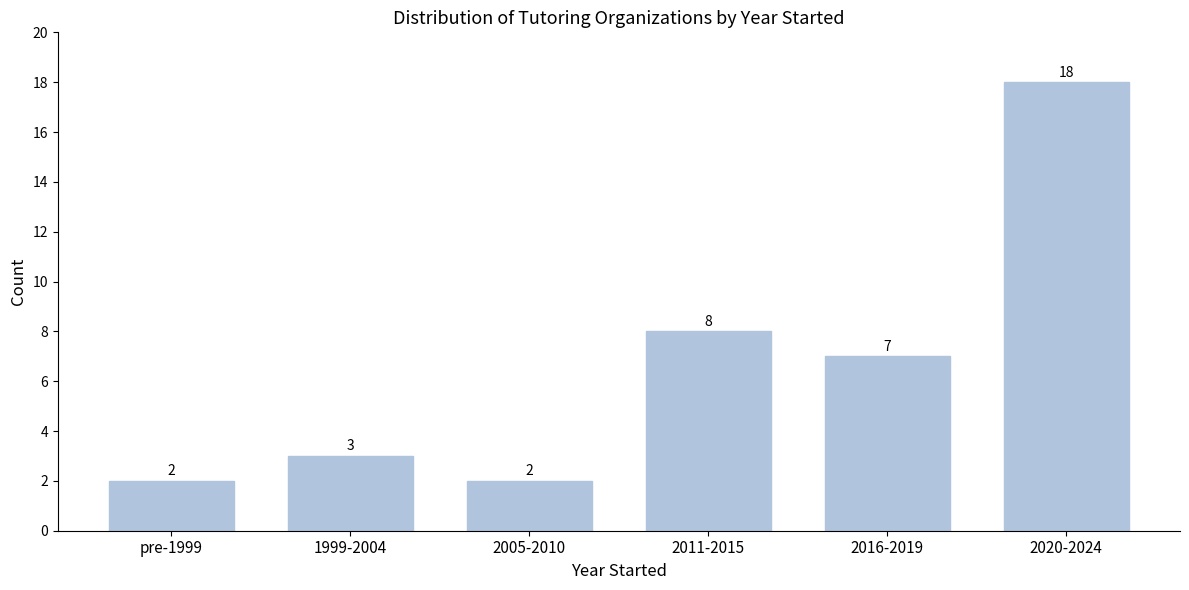

Reading right to left, what are all the values shown in this chart?

2020-2024=18	2016-2019=7	2011-2015=8	2005-2010=2	1999-2004=3	pre-1999=2